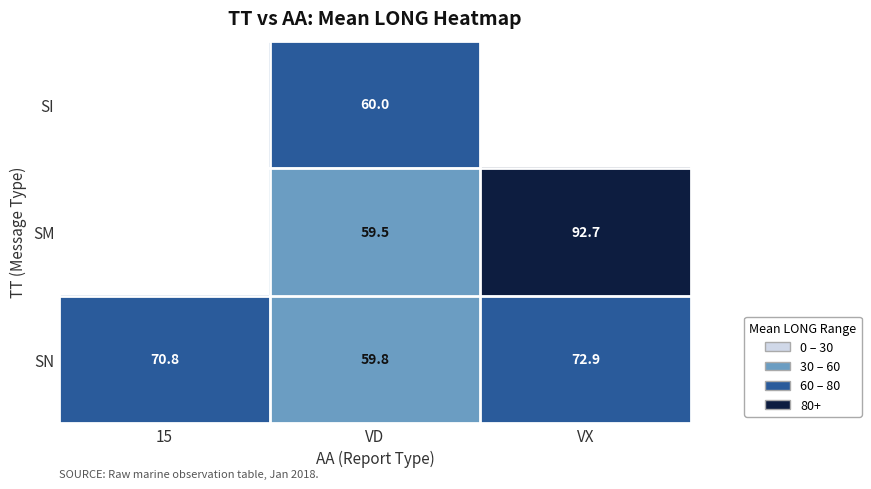

Which category has the lowest value across all series?

VD